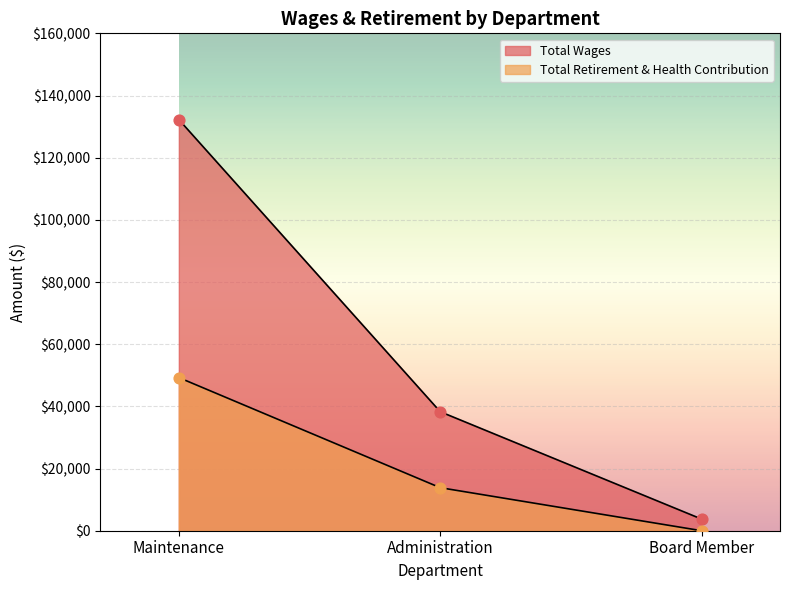

What are all the series names shown in the legend?

Total Wages, Total Retirement & Health Contribution